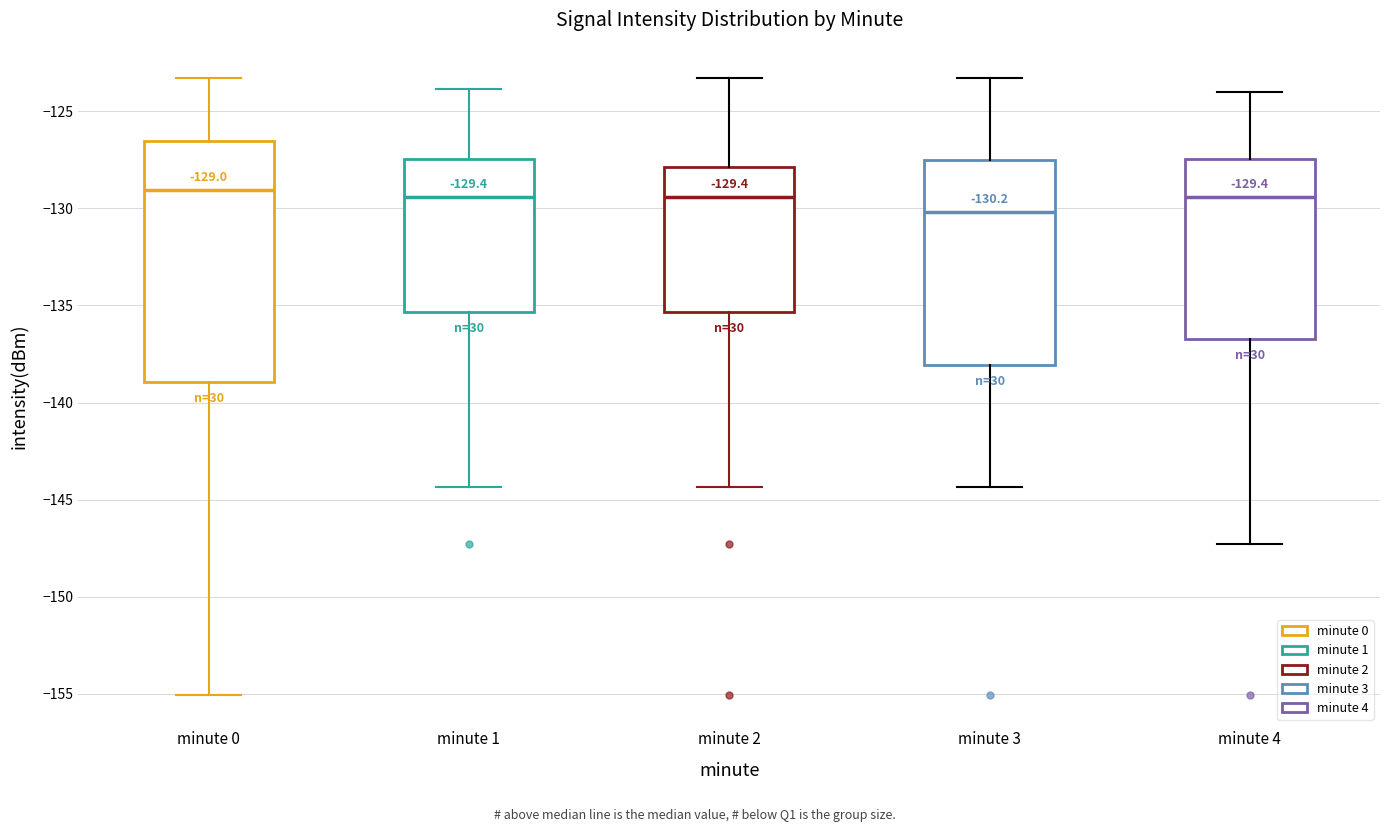

Which box is the tallest, from its lower edge to its upper edge?

minute 0